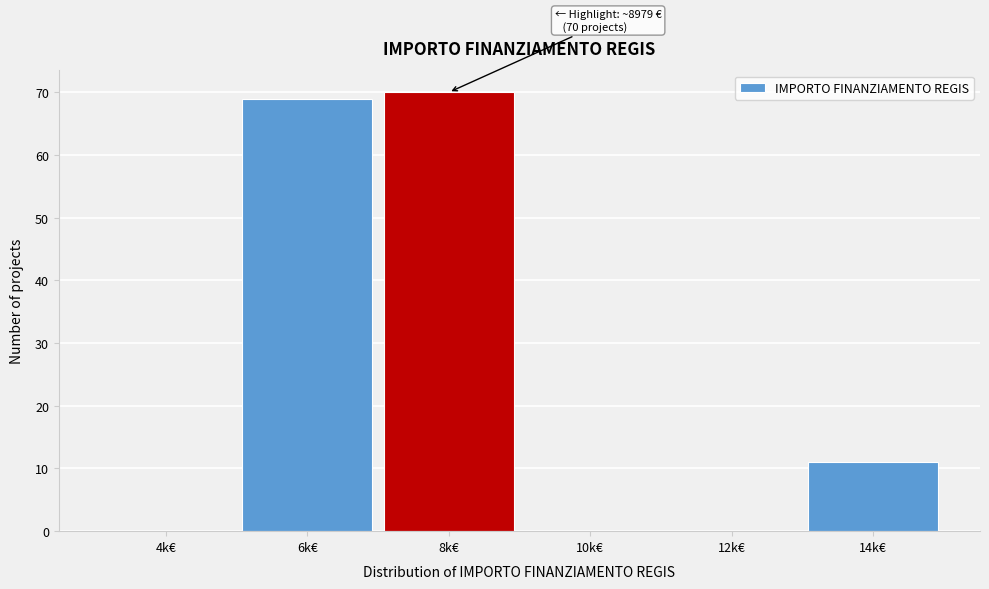

Reading left to right, extract all data points from this chart.

4k€=0	6k€=69	8k€=70	10k€=0	12k€=0	14k€=11